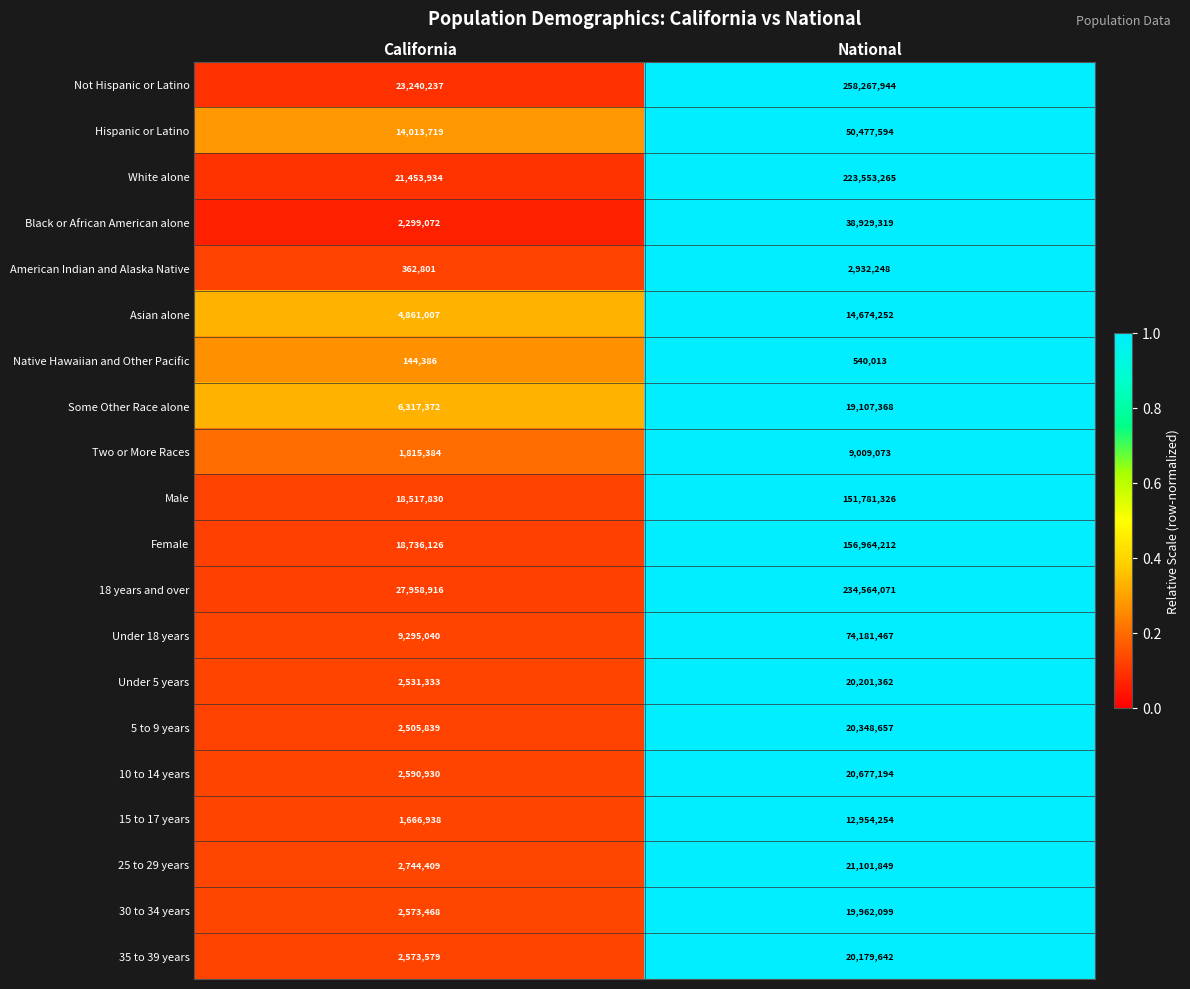

What is the difference between the 10 to 14 years values at National and California?

18086264